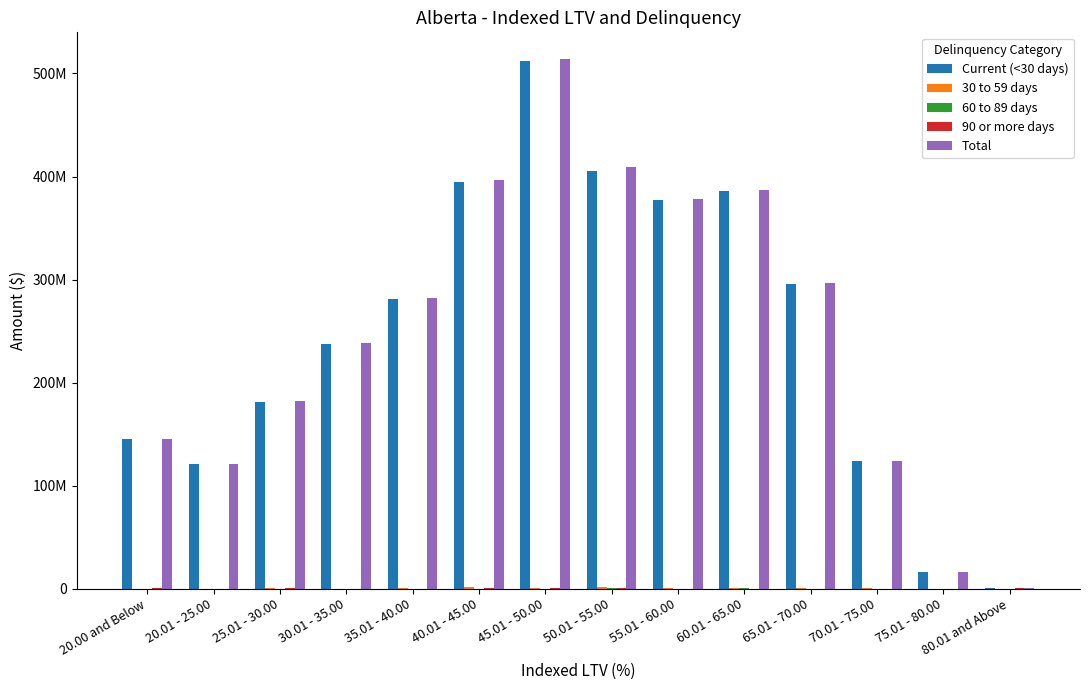

At how many categories does at least one series exceed 448982813?

1